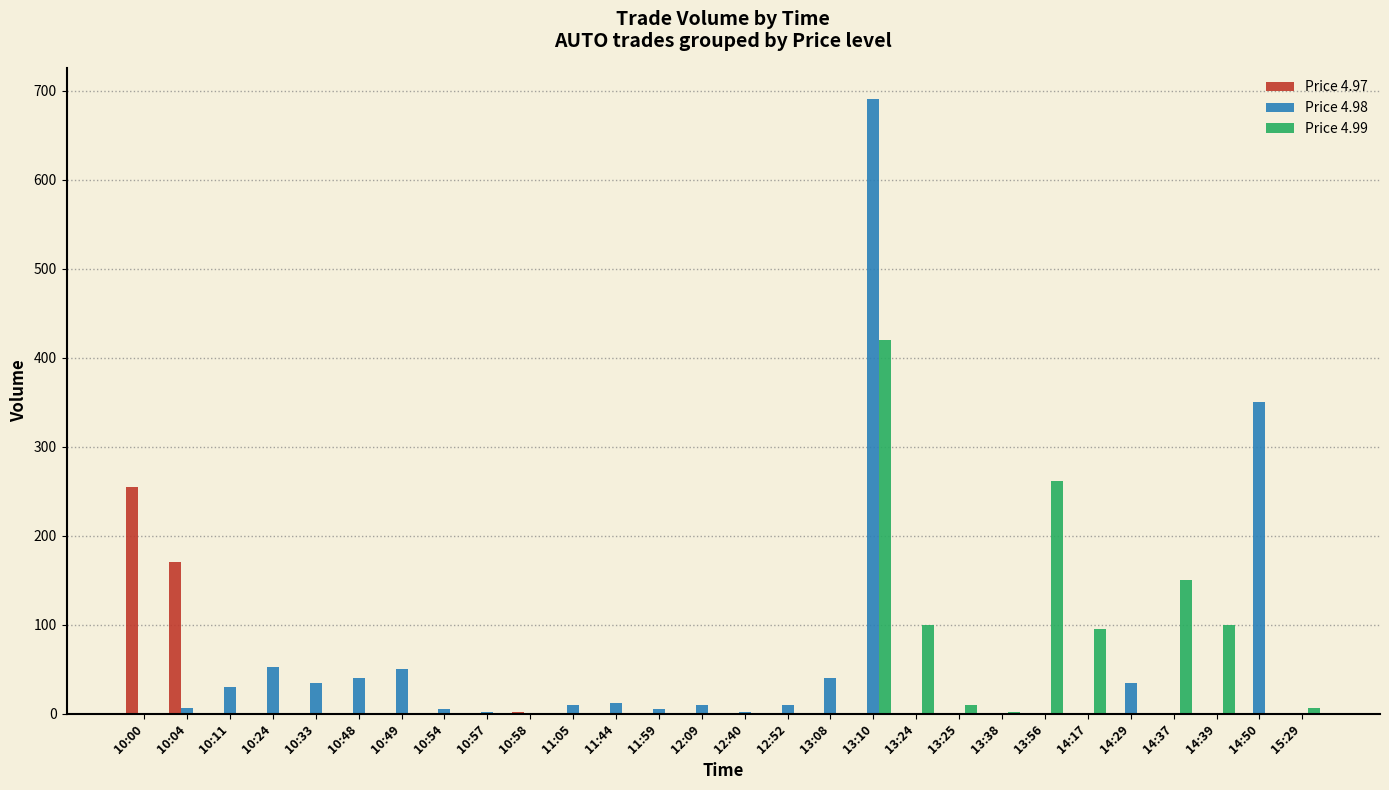

Is it true that Price 4.97 equals -90 at 10:49?

False